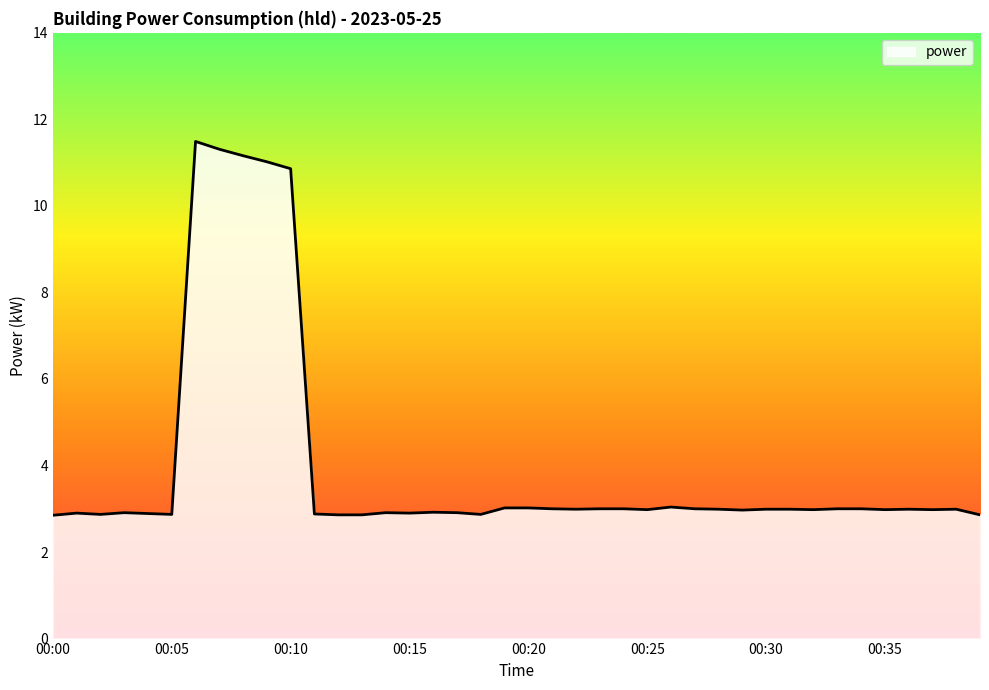

What is the smallest value displayed?

2.9